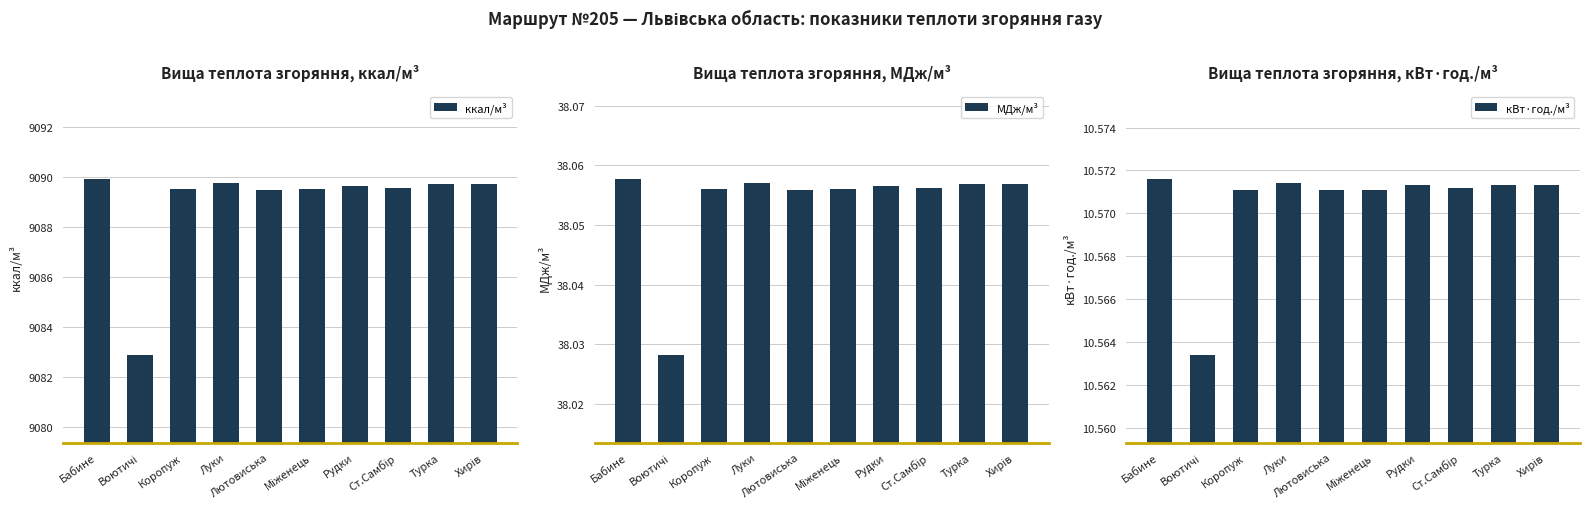

Which series has the largest range (max minus min)?

ккал/м³